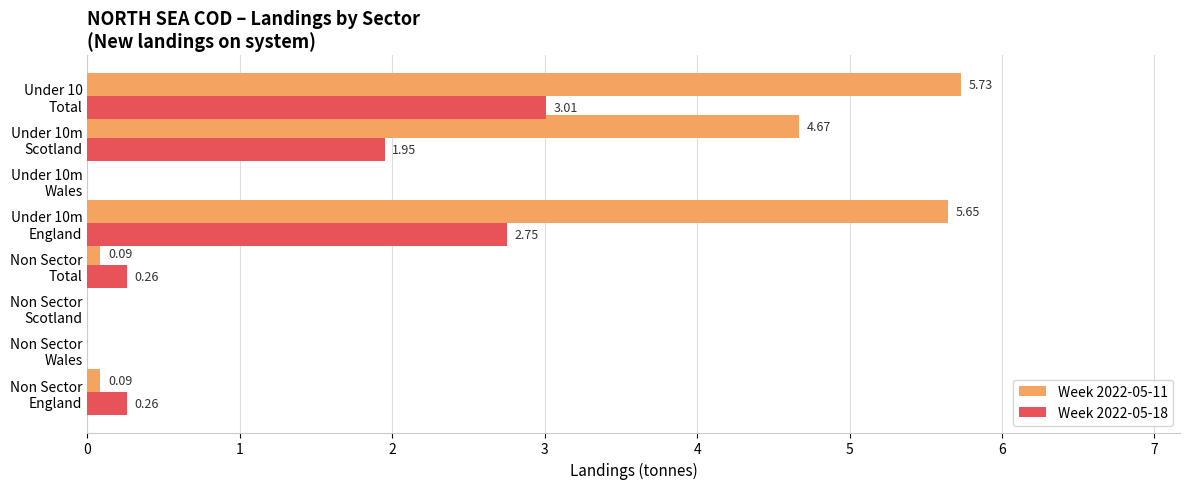

What is the sum of all Week 2022-05-11 values?

16.2